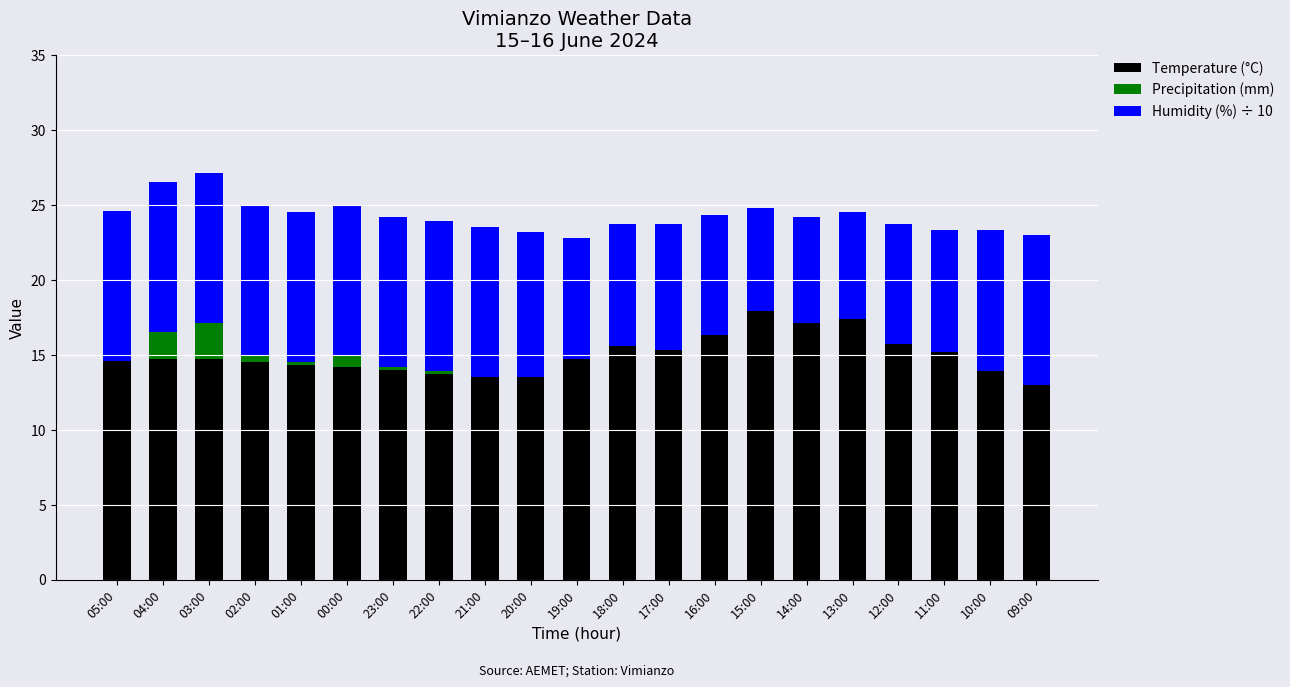

Are the bars grouped side by side (vs. stacked)?

No